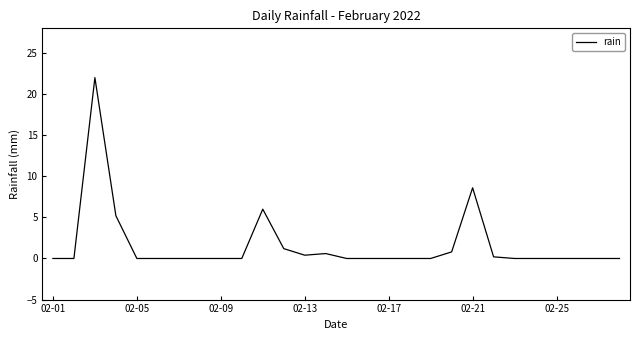

What is the difference between the maximum and minimum values?

22.0